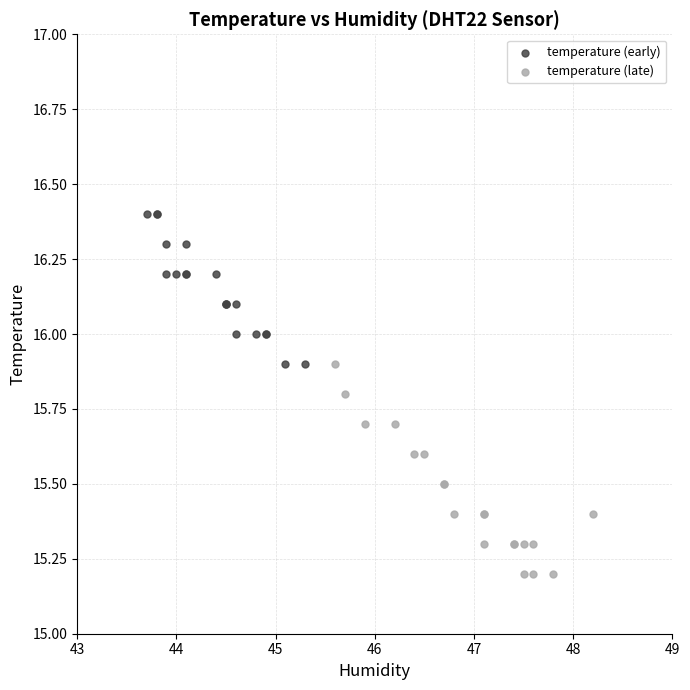

Which series has the largest Y range (max minus min)?

temperature (late)